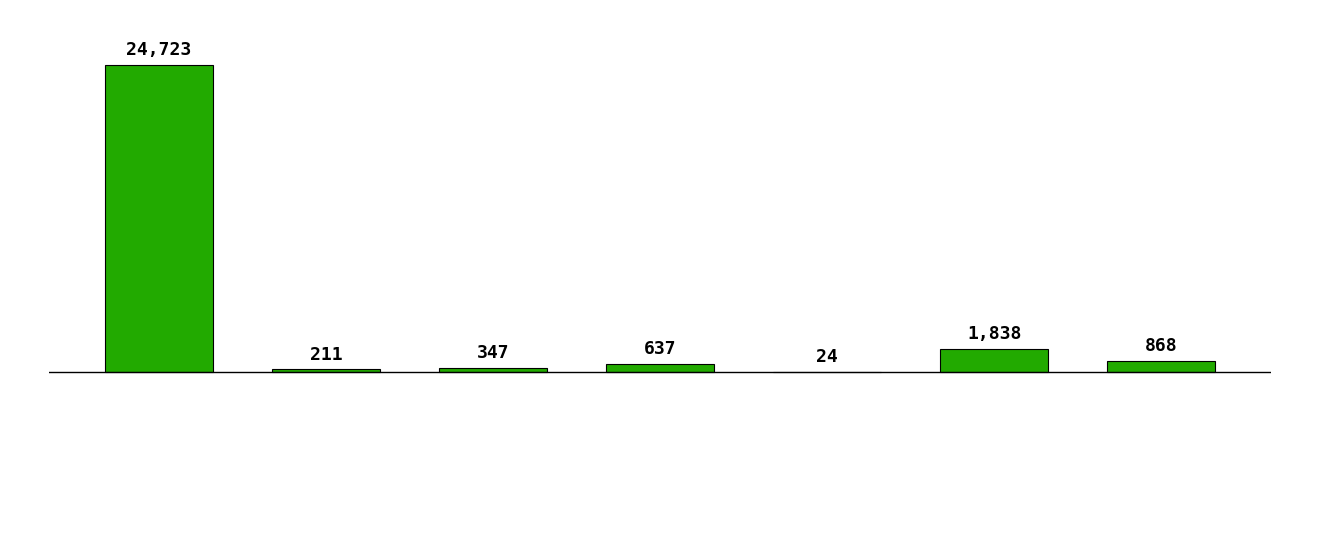

True or false: the data shows 6466 at White alone.

False